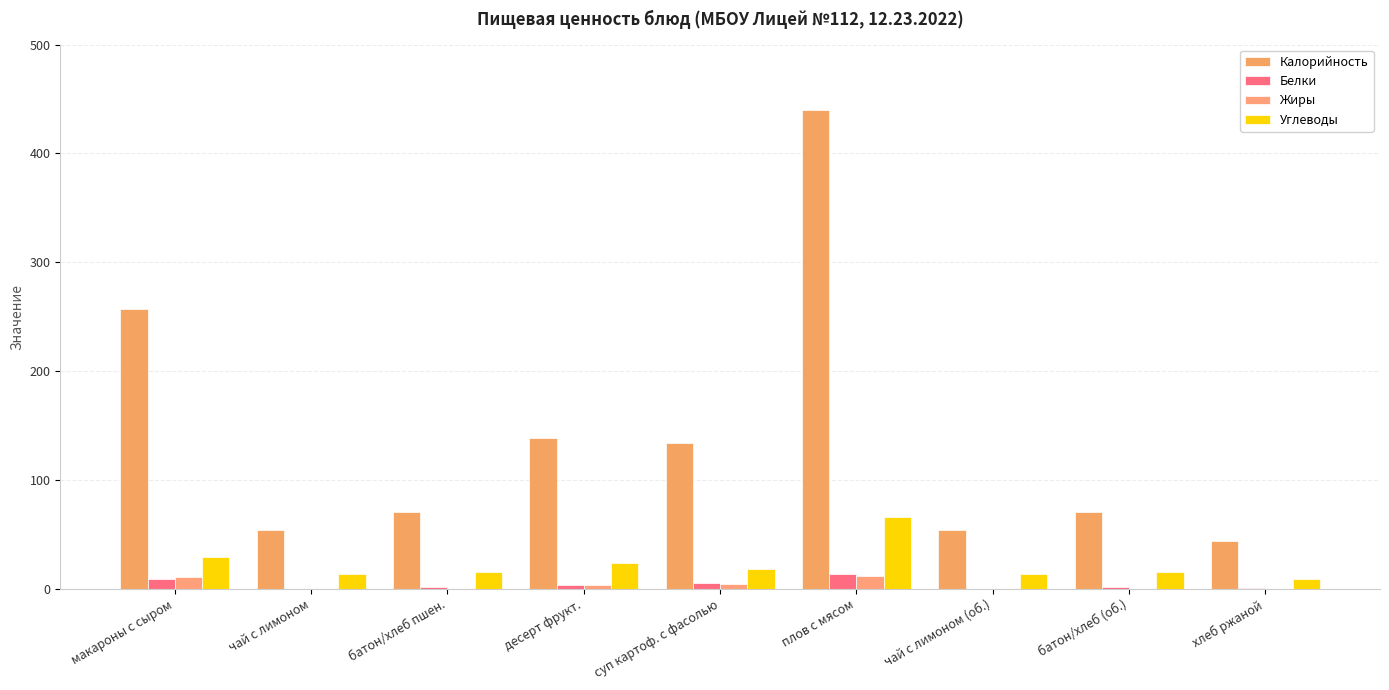

What is the sum of the Белки values at плов с мясом and суп картоф. с фасолью?

18.6